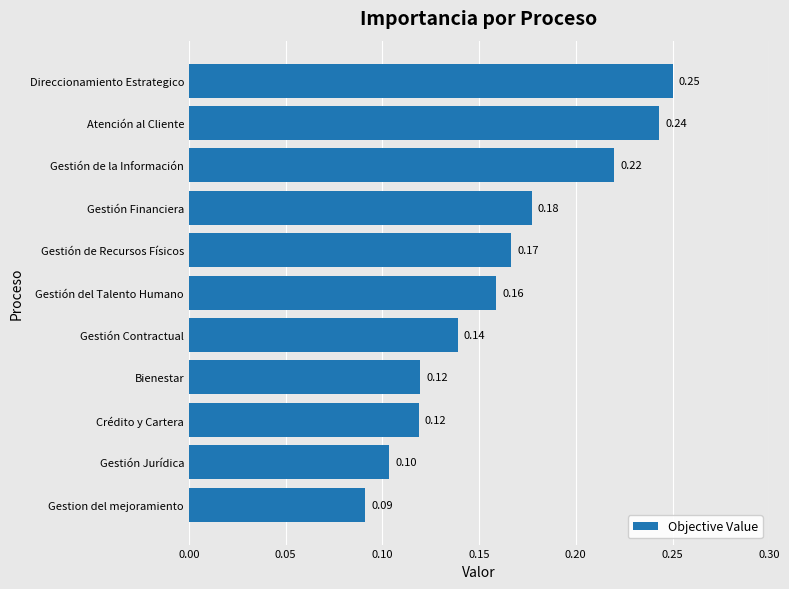

What is the sum of all values?

1.8